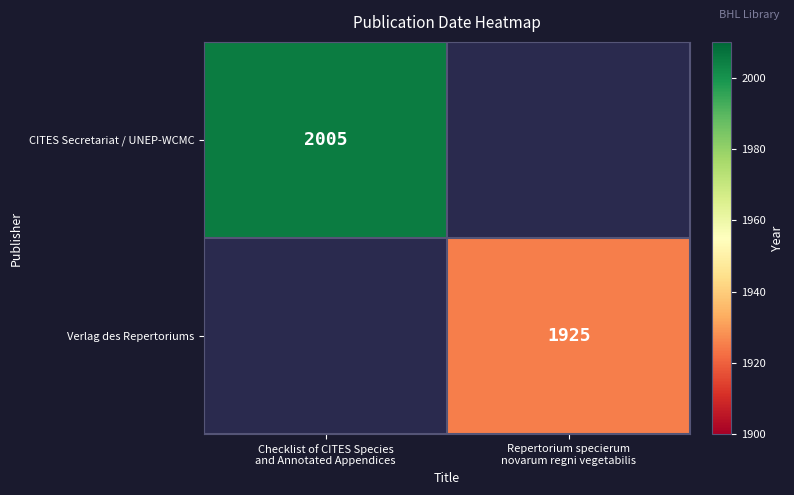

True or false: Verlag des Repertoriums has a value of 1095 at Repertorium specierum novarum regni vegetabilis.

False